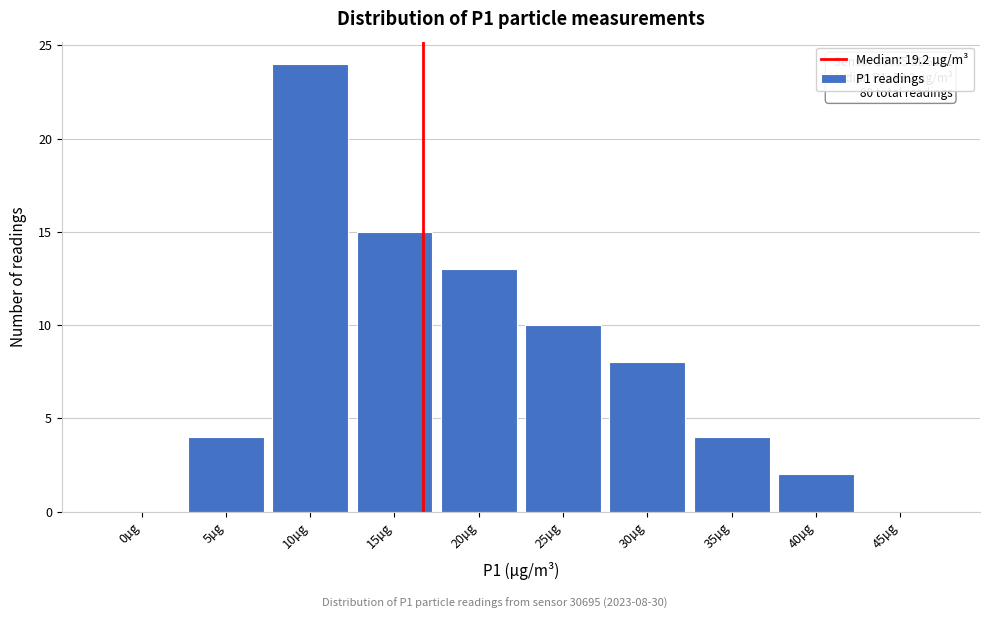

Reading right to left, transcribe all the data shown in this chart.

45µg=0	40µg=2	35µg=4	30µg=8	25µg=10	20µg=13	15µg=15	10µg=24	5µg=4	0µg=0